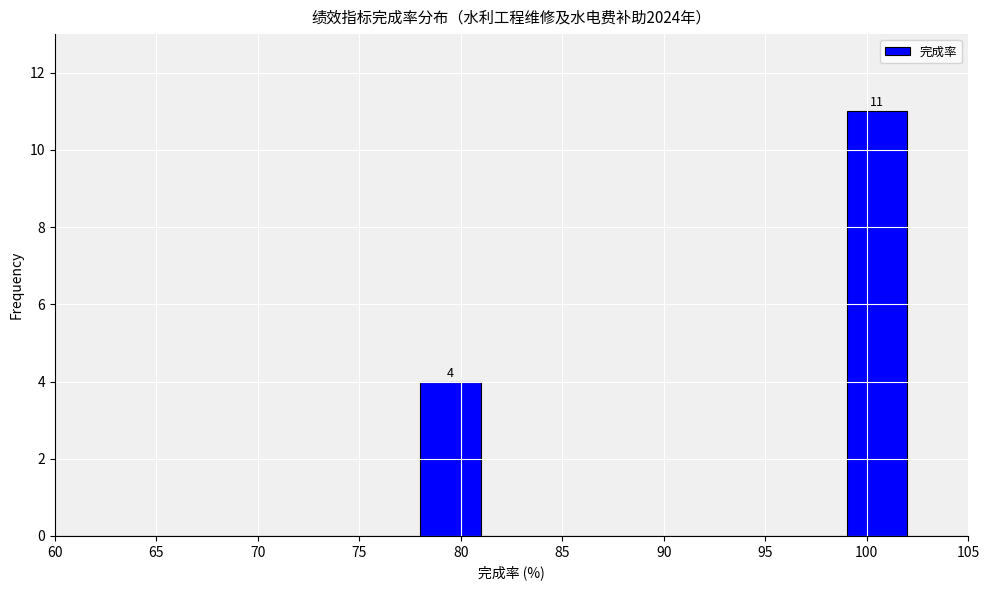

Over which range of the x-axis is the bar tallest?

99 to 102